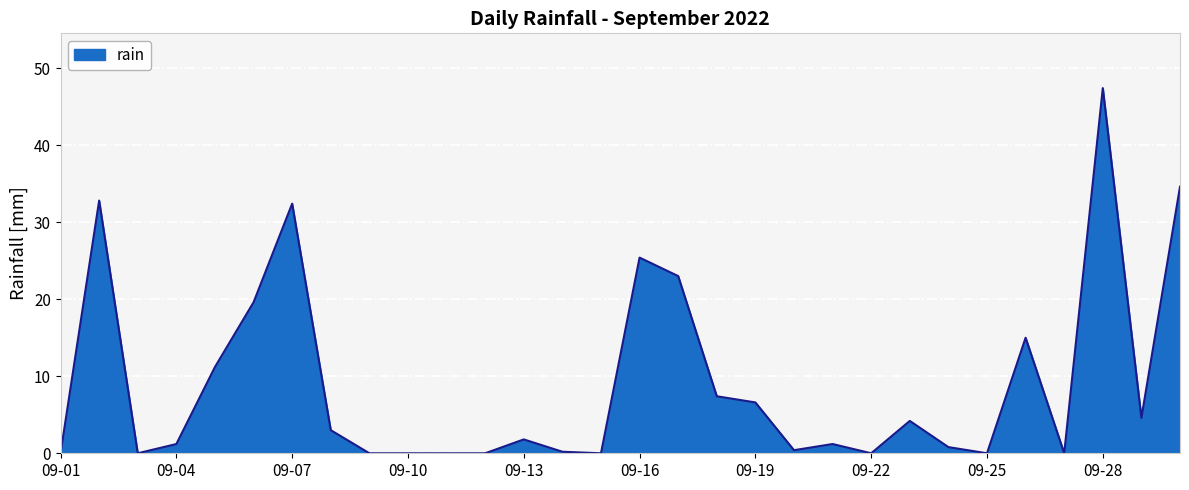

Does the chart have visible grid lines?

Yes